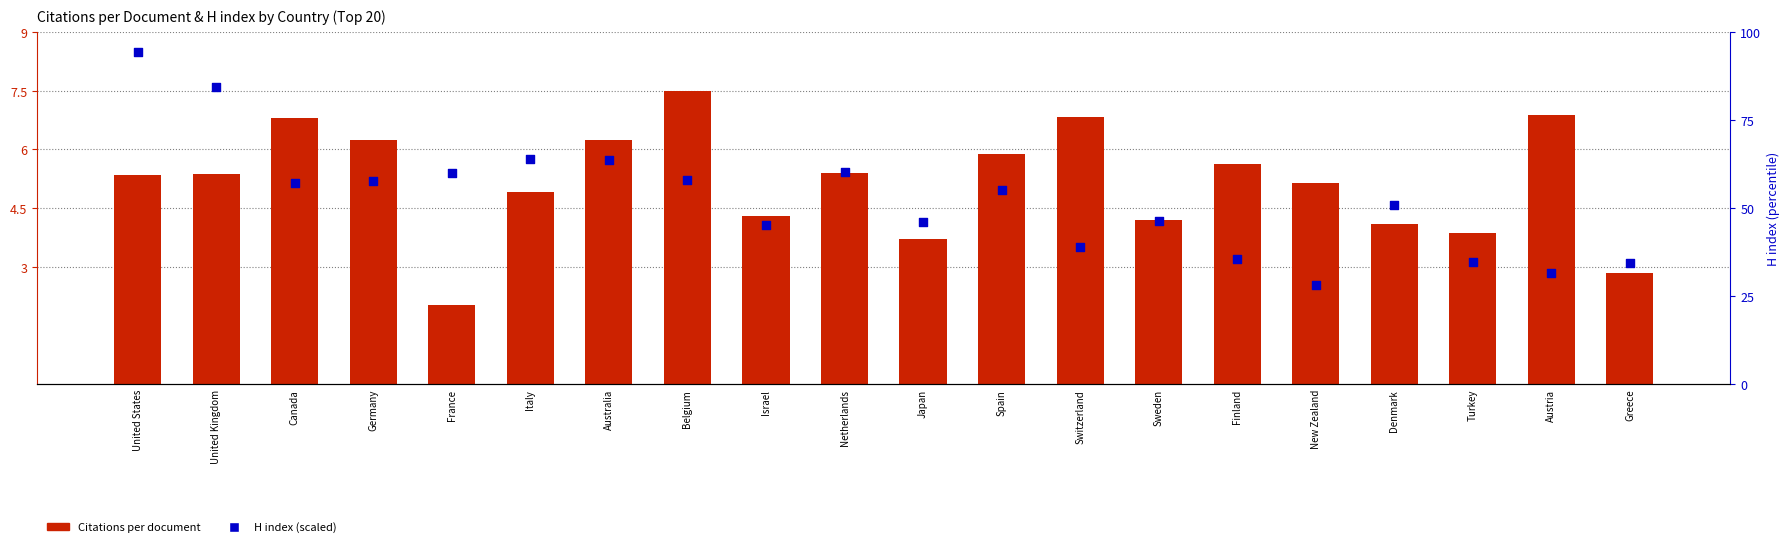

Which series has the largest Y range (max minus min)?

H index (scaled)